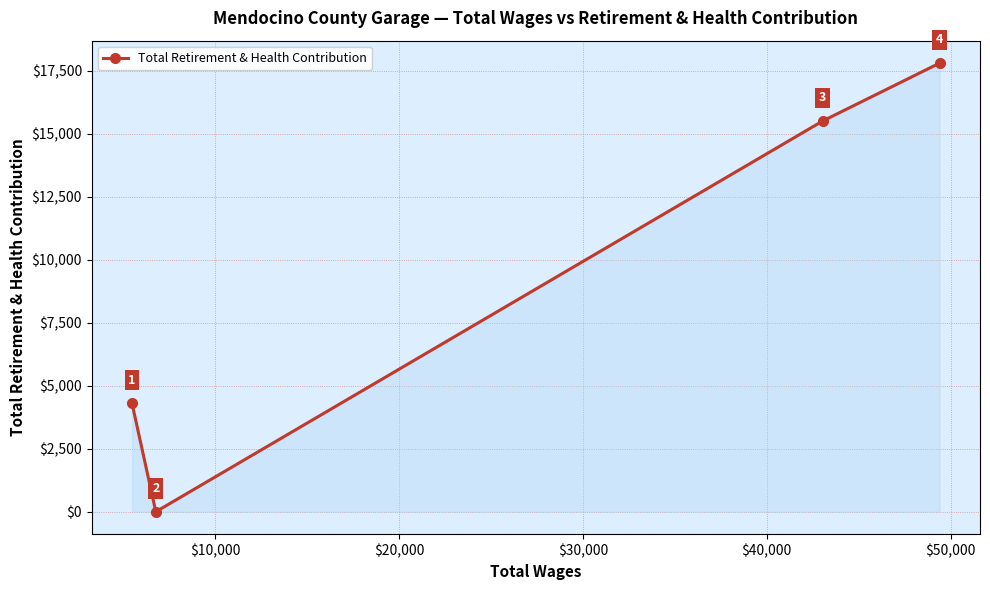

How many series are shown in this chart?

1